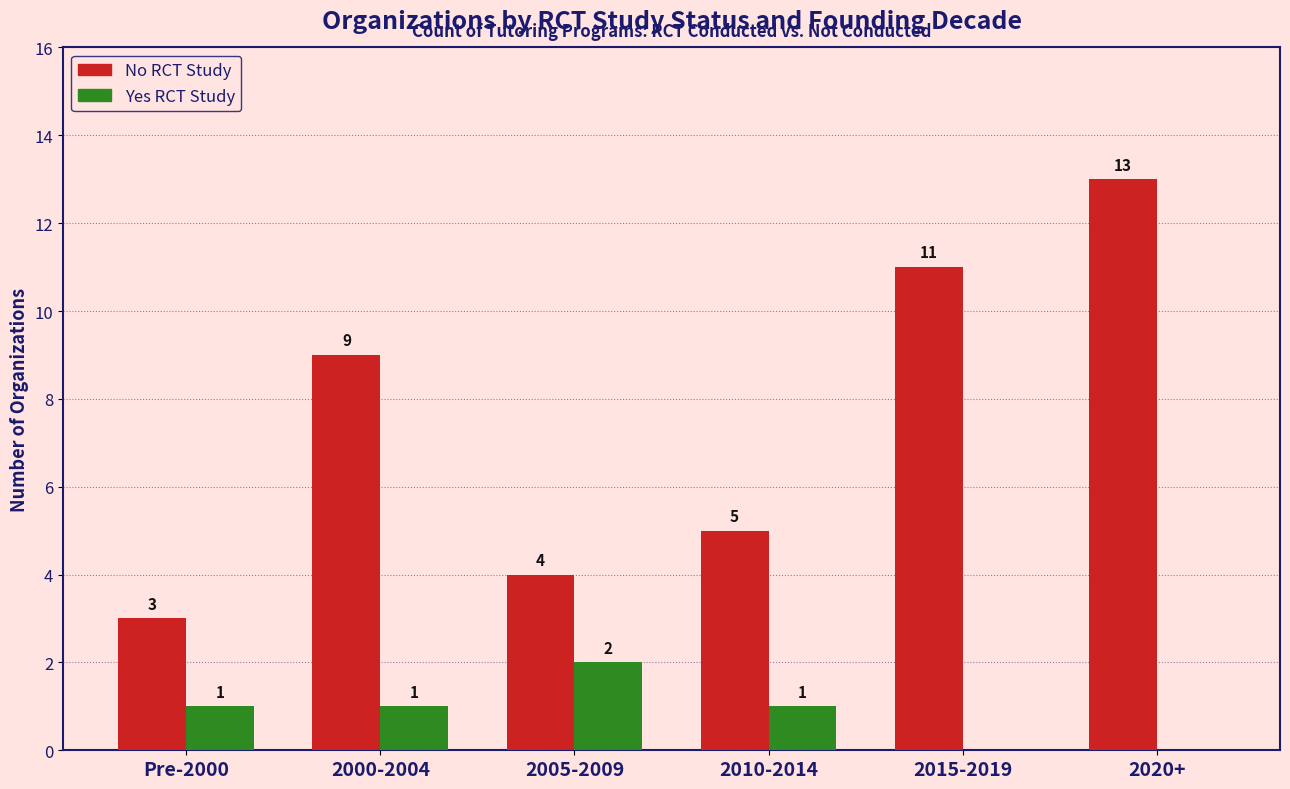

At which category is the sum across all series the highest?

2020+